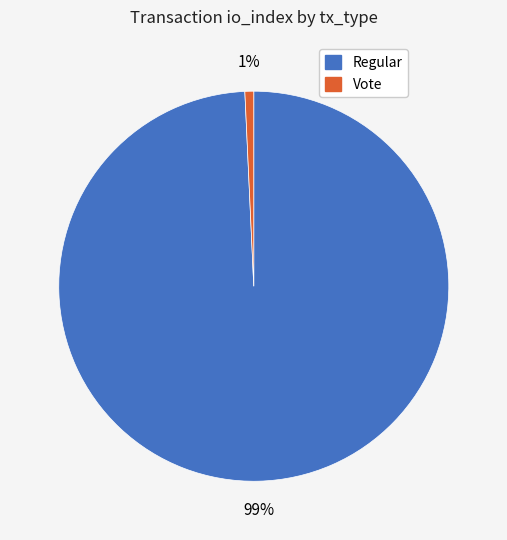

Is it true that Regular is 89% of the pie?

False